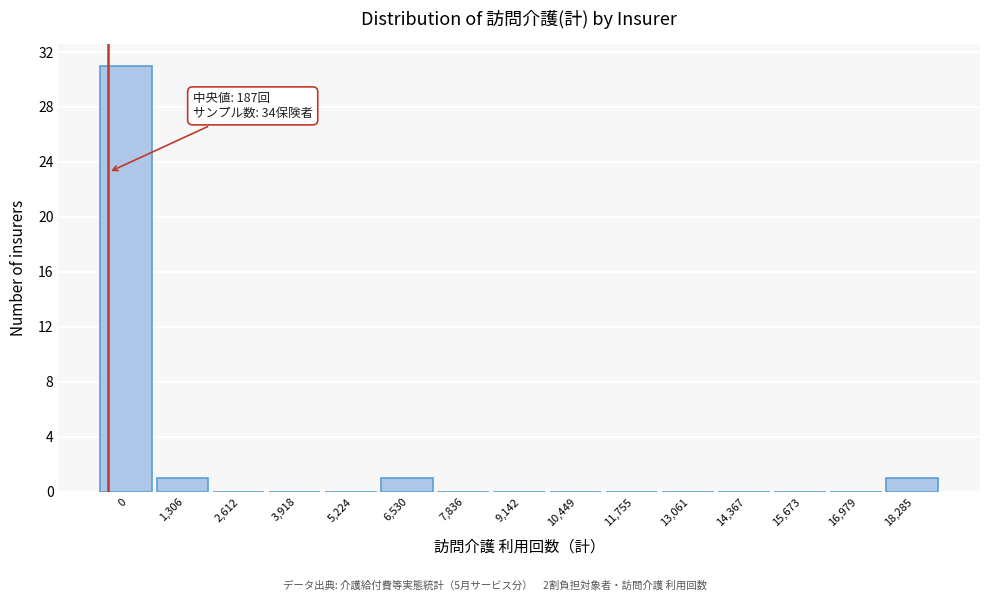

Reading right to left, extract all data points from this chart.

18,285=1	16,979=0	15,673=0	14,367=0	13,061=0	11,755=0	10,449=0	9,142=0	7,836=0	6,530=1	5,224=0	3,918=0	2,612=0	1,306=1	0=31